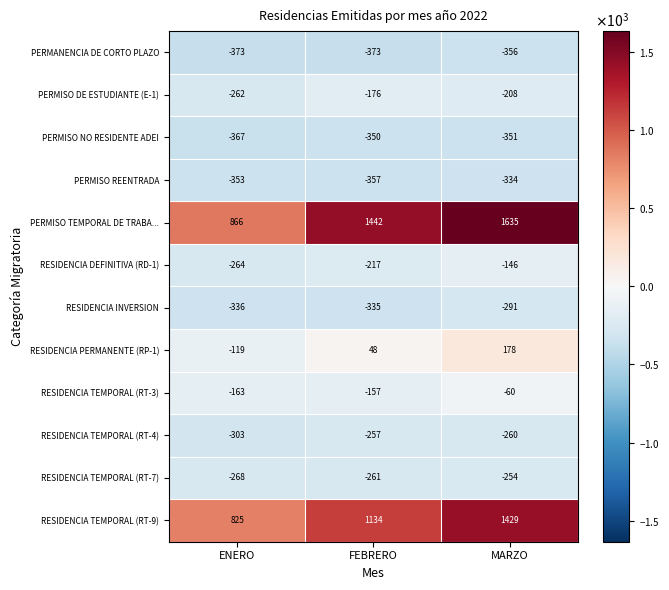

How many values in the RESIDENCIA DEFINITIVA (RD-1) series exceed -217?

1